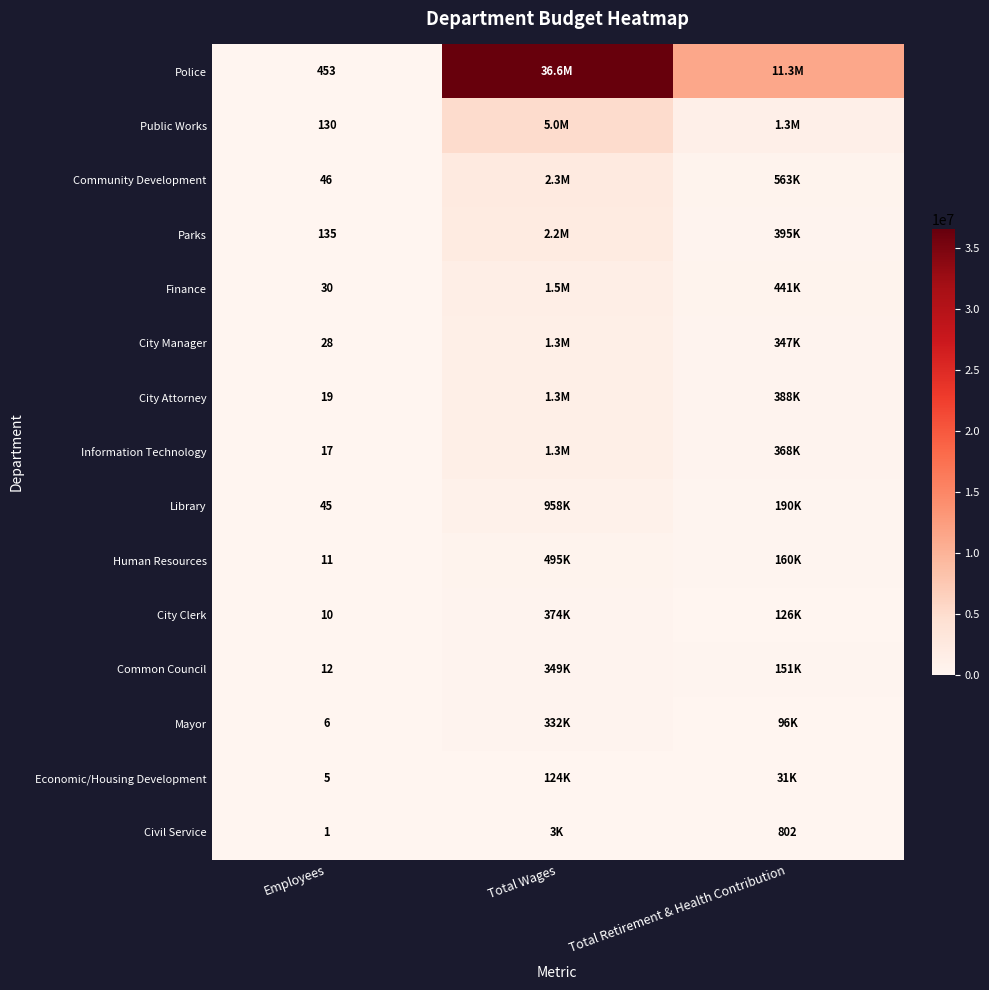

The value of City Clerk at Employees is 10. True or false?

True